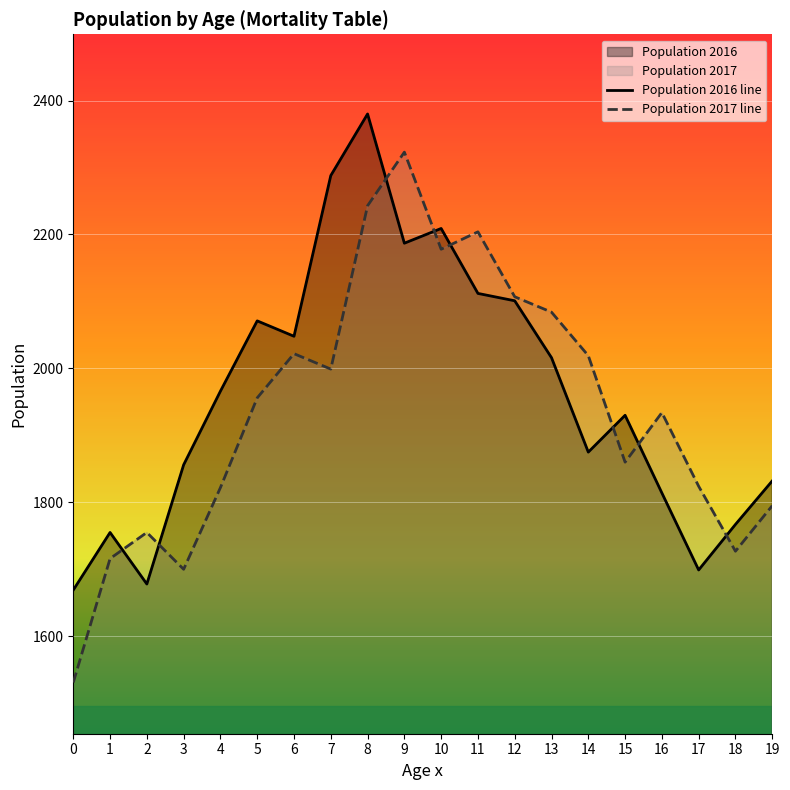

What is the difference between the Population 2017 values at 11 and 10?

26